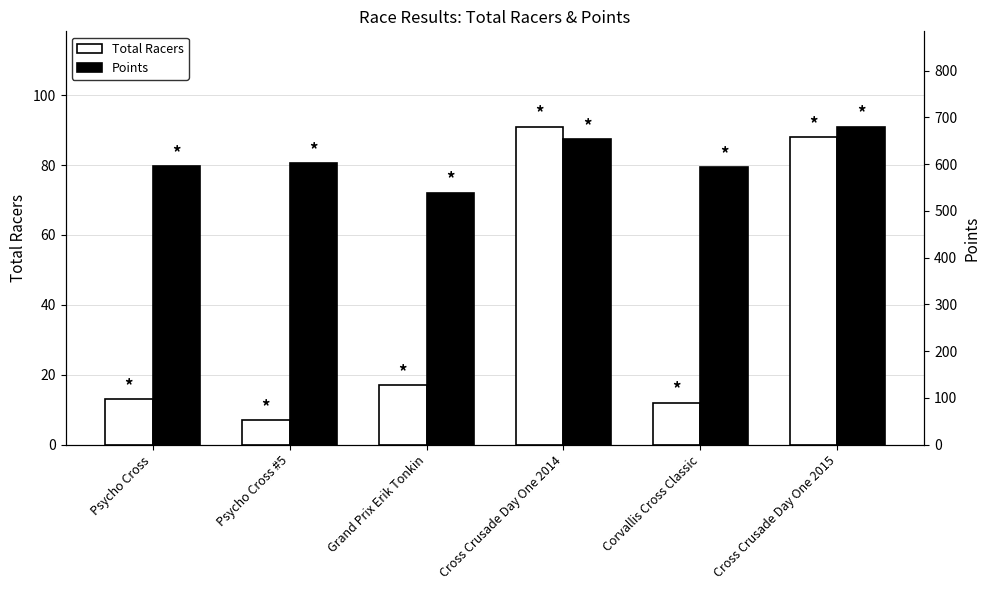

Between Psycho Cross and Cross Crusade Day One 2015, which is larger?

Cross Crusade Day One 2015